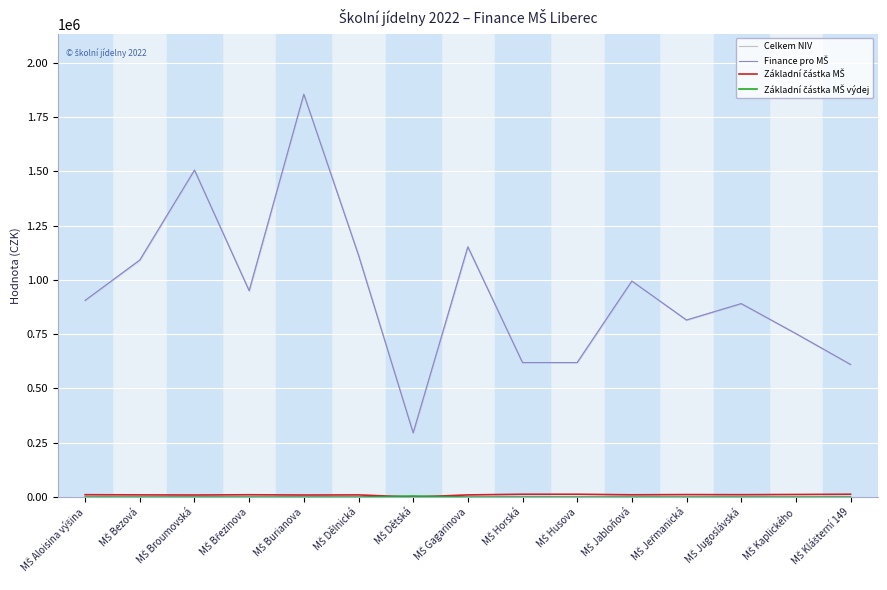

Is it true that Základní částka MŠ equals 9469.5 at MŠ Broumovská?

True